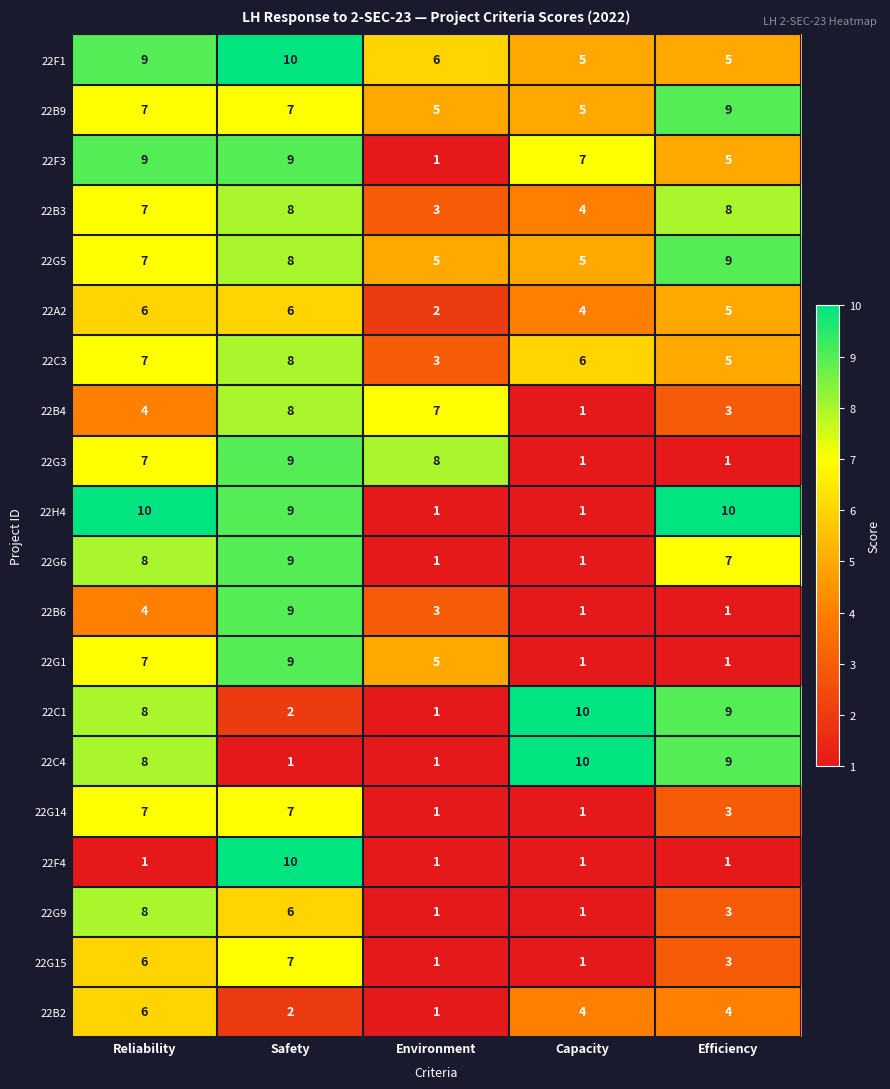

What is the difference between the highest and lowest values at Environment?

7